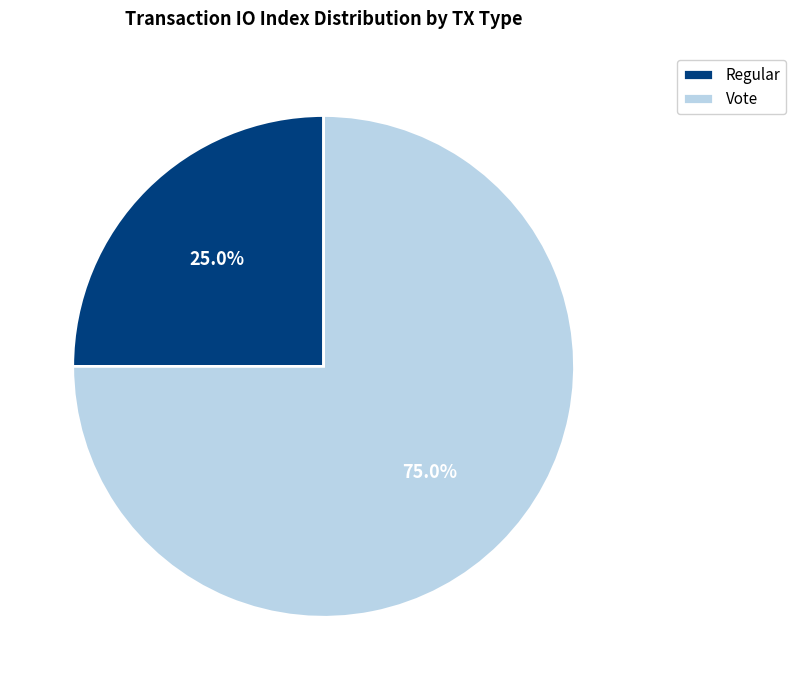

Which slice represents more than half of the pie?

Vote